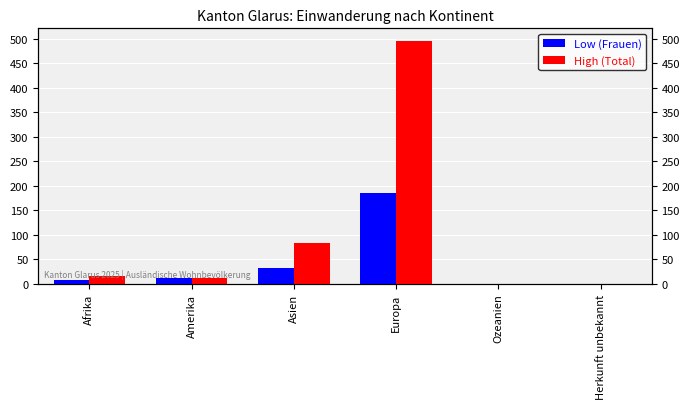

How many data points in High (Total) are less than 17?

3